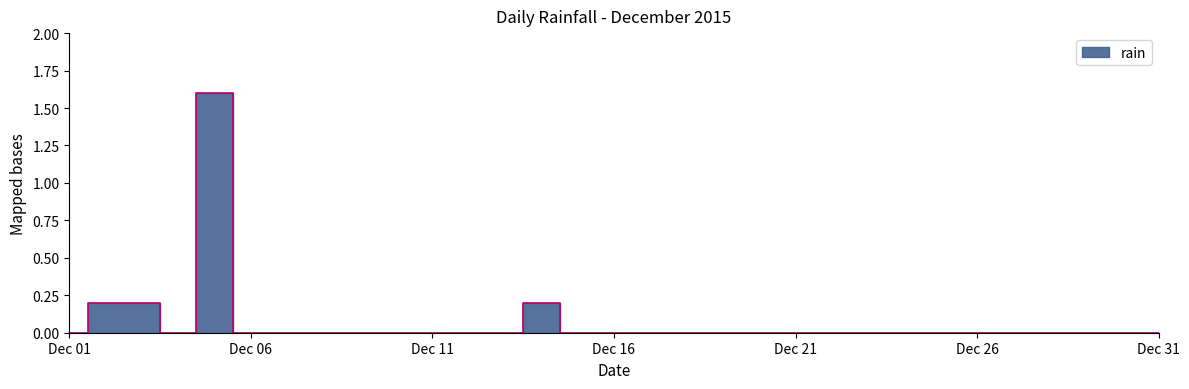

The value at 2015-12-03 is 0.2. True or false?

True